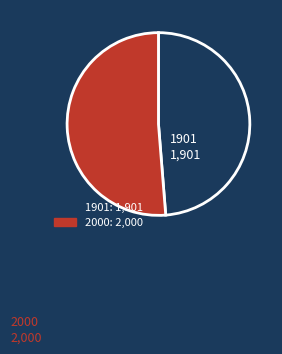

Combined, do 2000 and 1901 account for over 50%?

Yes